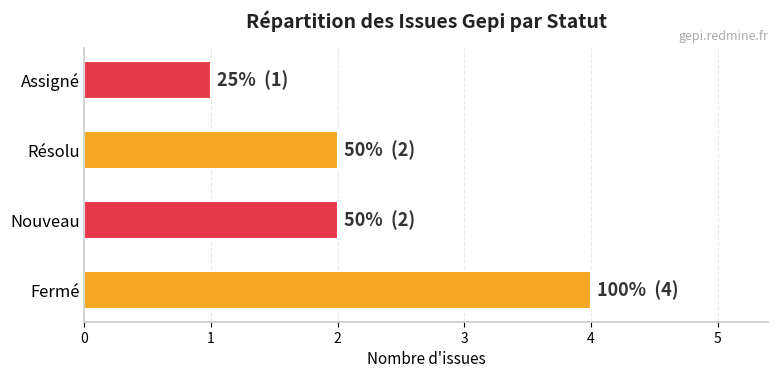

Does the chart contain any negative values?

No